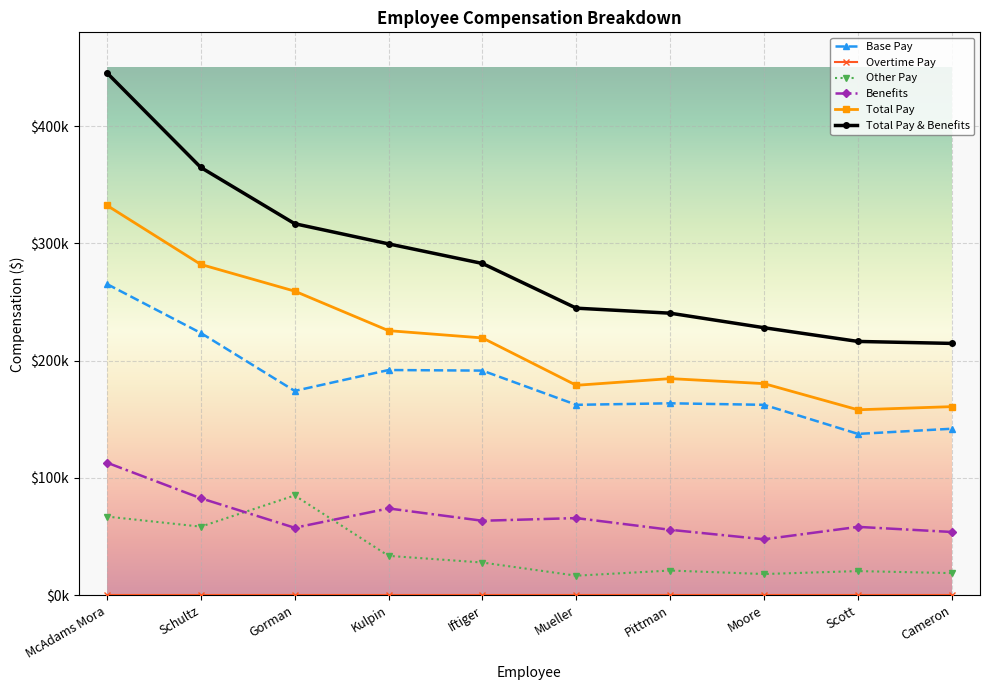

Does the chart have visible grid lines?

Yes